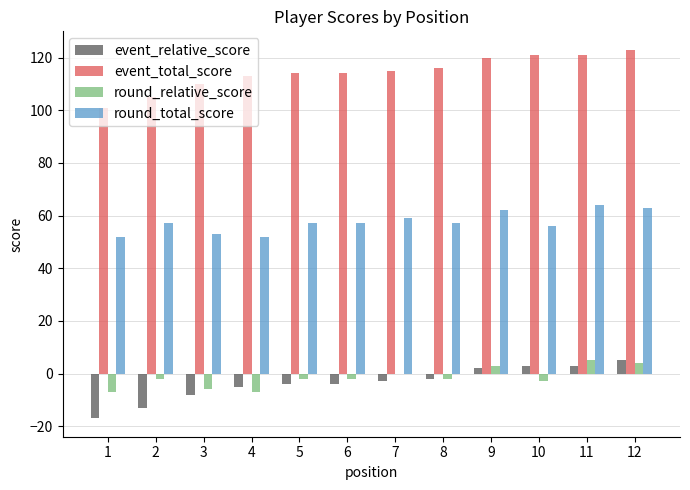

Is the value of event_total_score at 5 greater than the value of event_relative_score at 4?

Yes